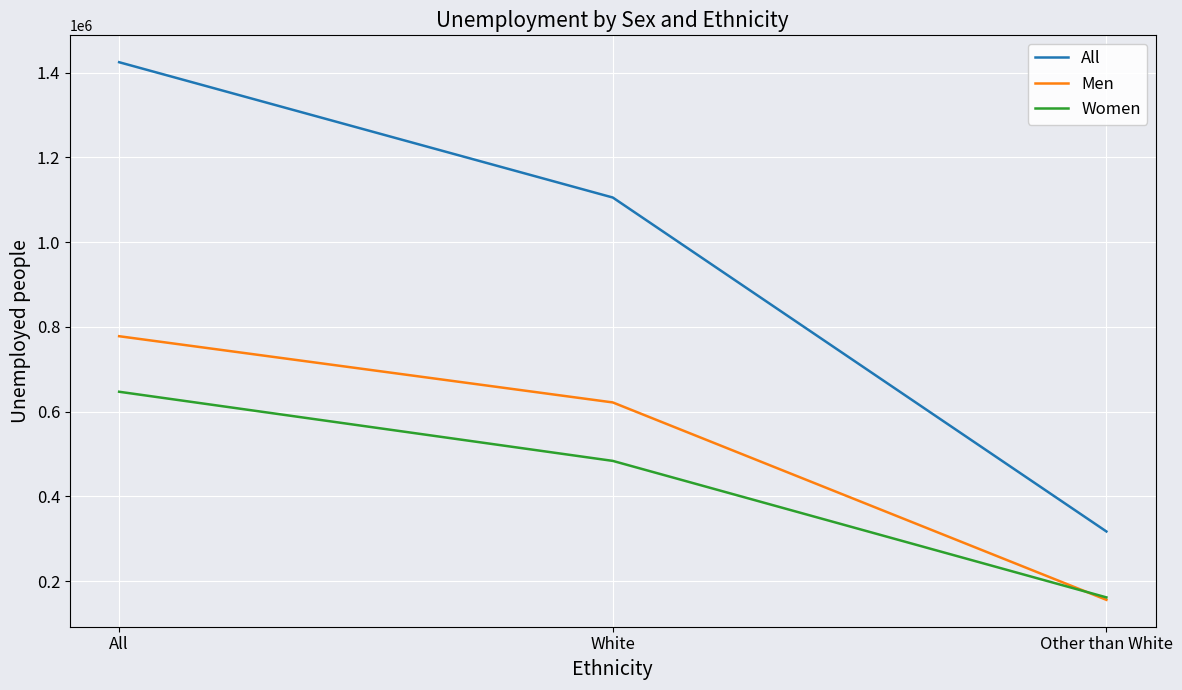

At which category is the sum across all series the highest?

All